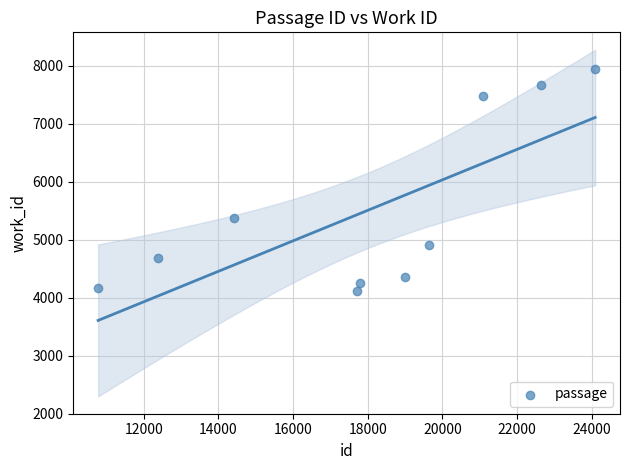

What is the range of Y values (max minus min)?

3832